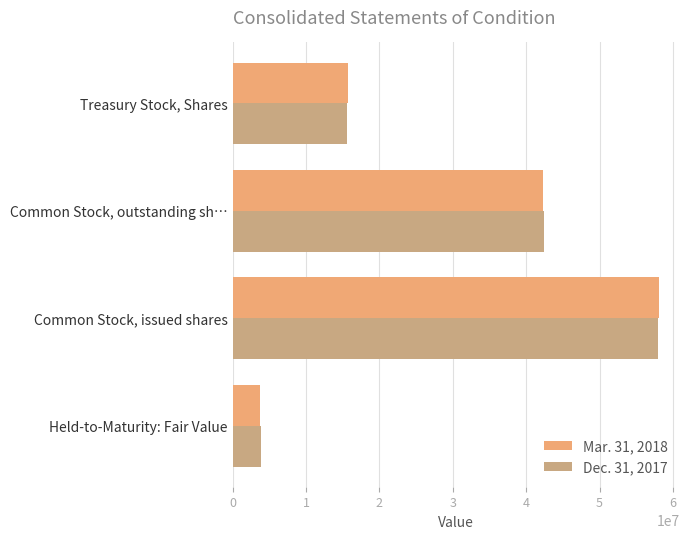

What are all the series names shown in the legend?

Mar. 31, 2018, Dec. 31, 2017